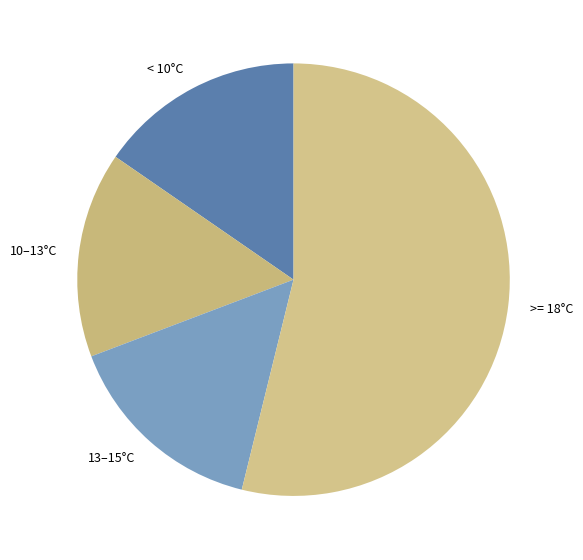

True or false: 10–13°C accounts for 15% of the total.

True